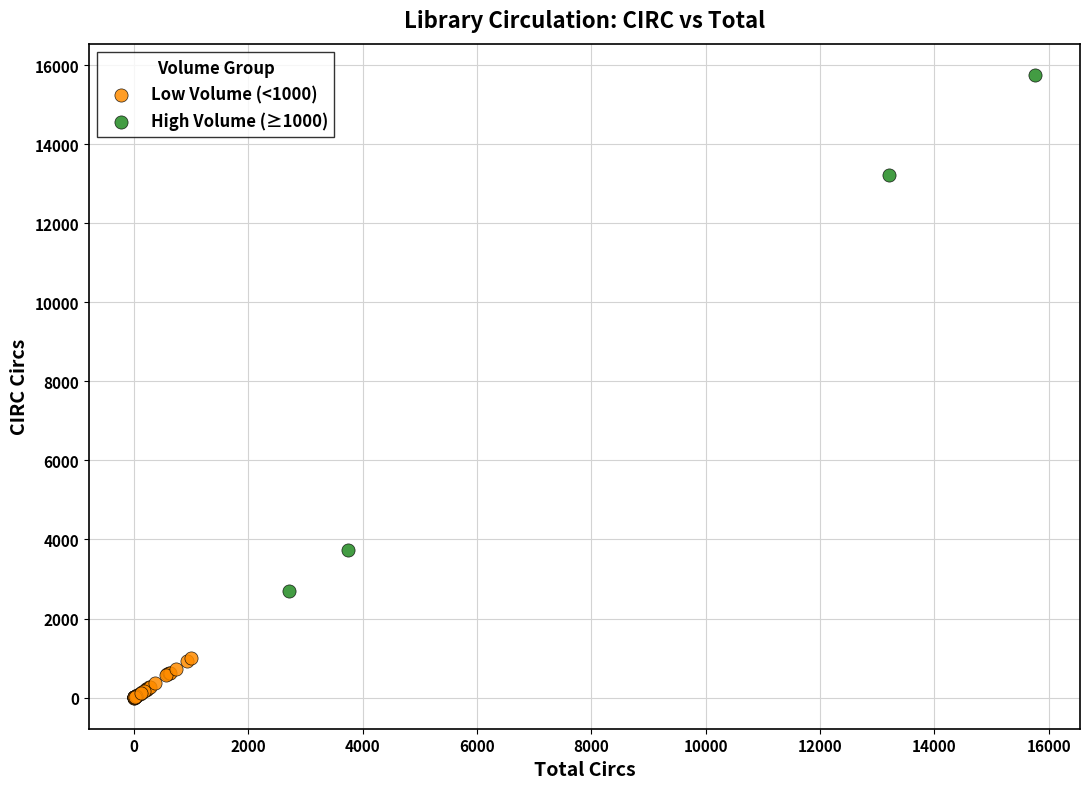

Which series has the largest Y range (max minus min)?

High Volume (≥1000)